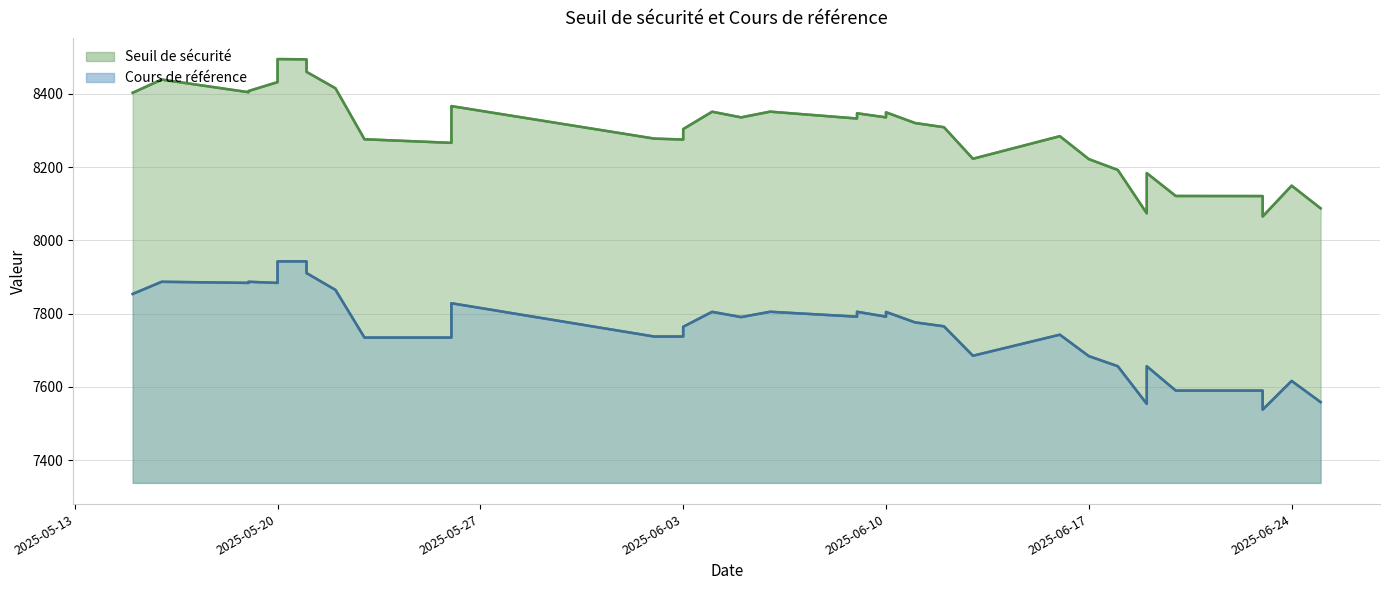

Count the number of data series in this chart.

2